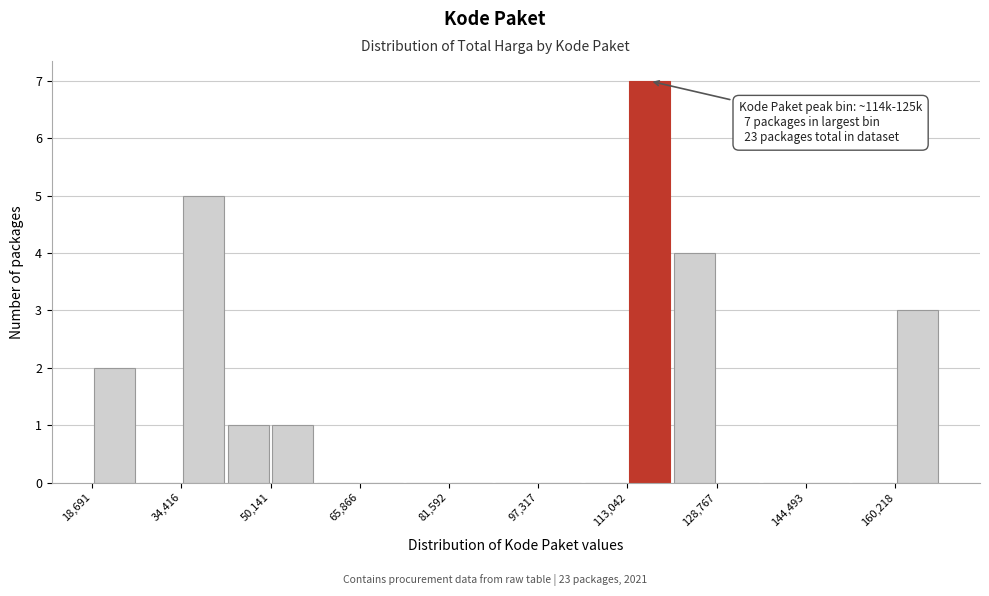

Read against the x-axis, roughly where is the centre of the tallest bar?

116000